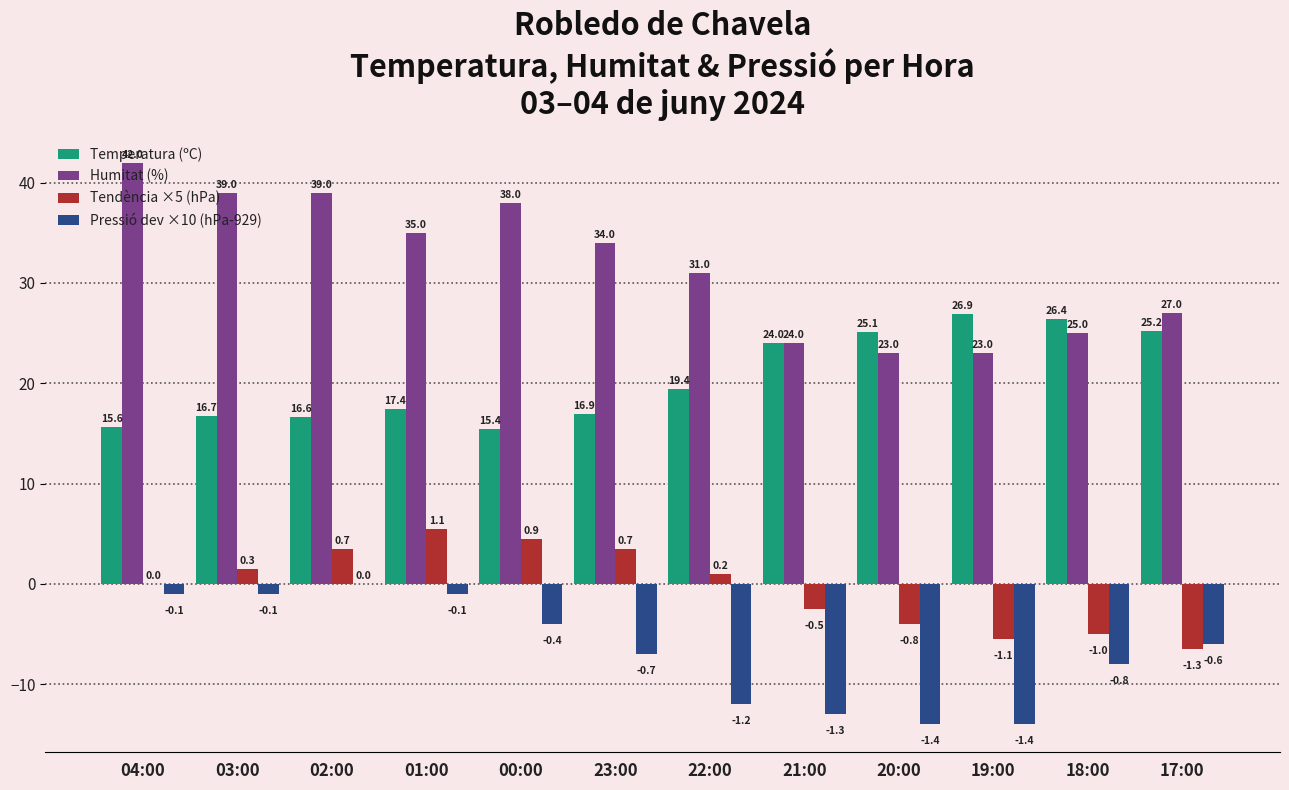

Reading left to right, transcribe all the data shown in this chart.

Temperatura (ºC): 15.6	16.7	16.6	17.4	15.4	16.9	19.4	24.0	25.1	26.9	26.4	25.2
Humitat (%): 42.0	39.0	39.0	35.0	38.0	34.0	31.0	24.0	23.0	23.0	25.0	27.0
Tendència ×5 (hPa): 0.0	1.5	3.5	5.5	4.5	3.5	1.0	-2.5	-4.0	-5.5	-5.0	-6.5
Pressió dev ×10 (hPa-929): -1.0	-1.0	0.0	-1.0	-4.0	-7.0	-12.0	-13.0	-14.0	-14.0	-8.0	-6.0